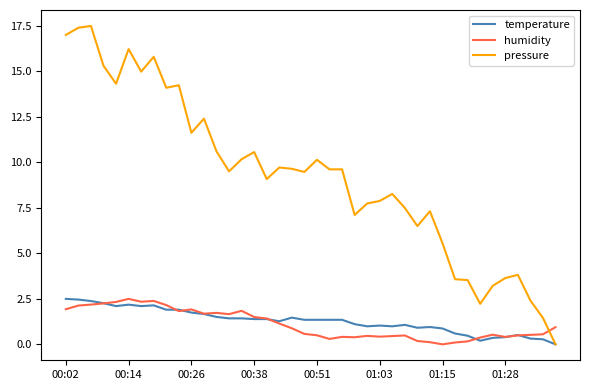

Which series has the largest range (max minus min)?

pressure